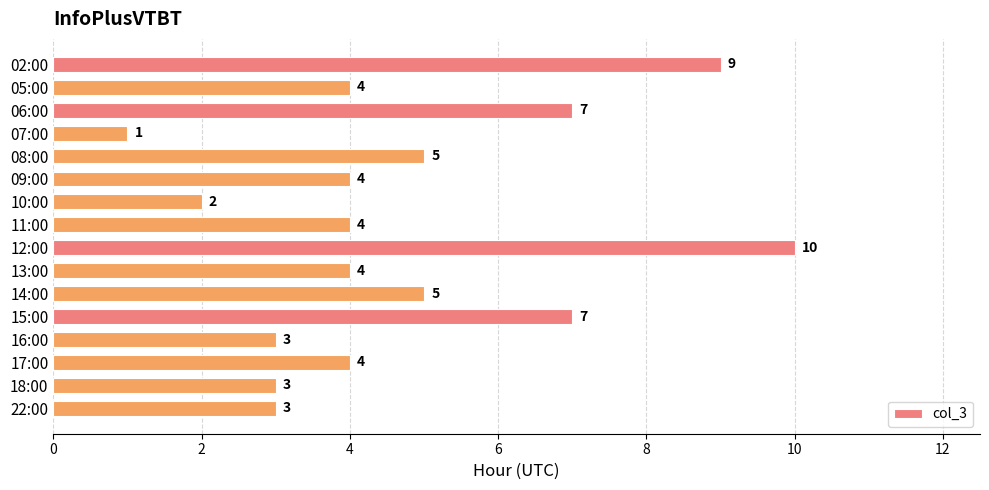

What position from the bottom is 22:00?

1